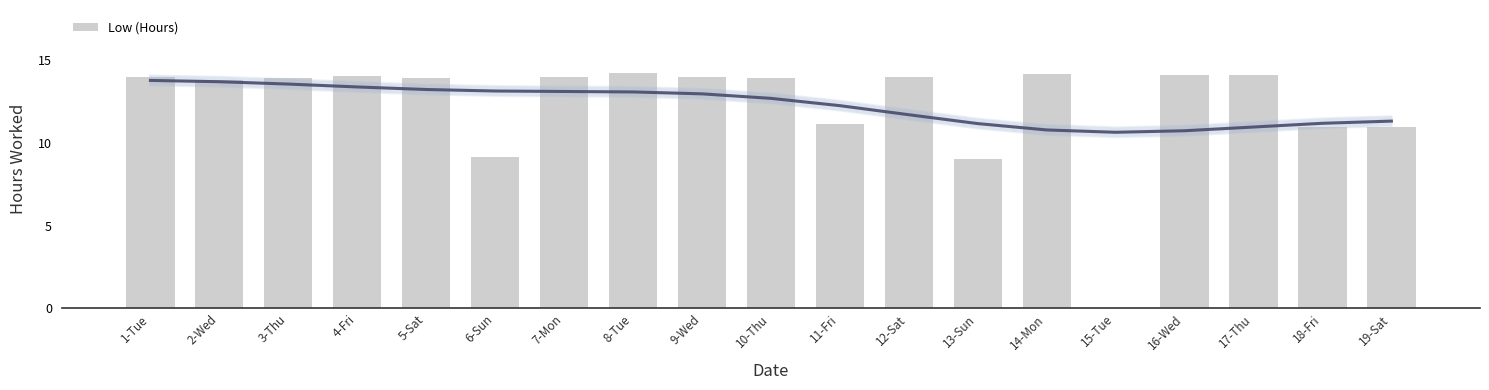

What is the average value?

12.3